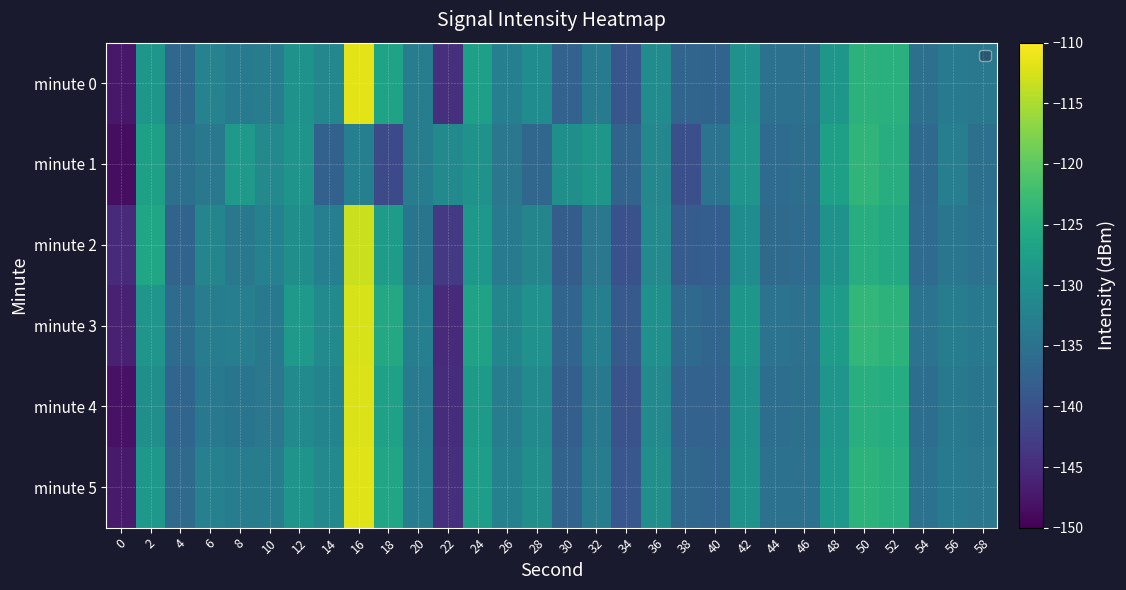

Rank the series at 42 from lowest to highest value.

minute 2, minute 4, minute 0, minute 5, minute 1, minute 3